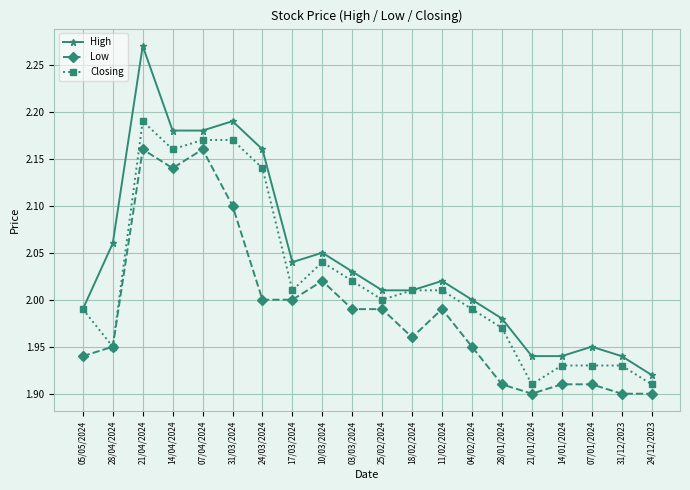

Which category has the lowest value in the High series?

24/12/2023